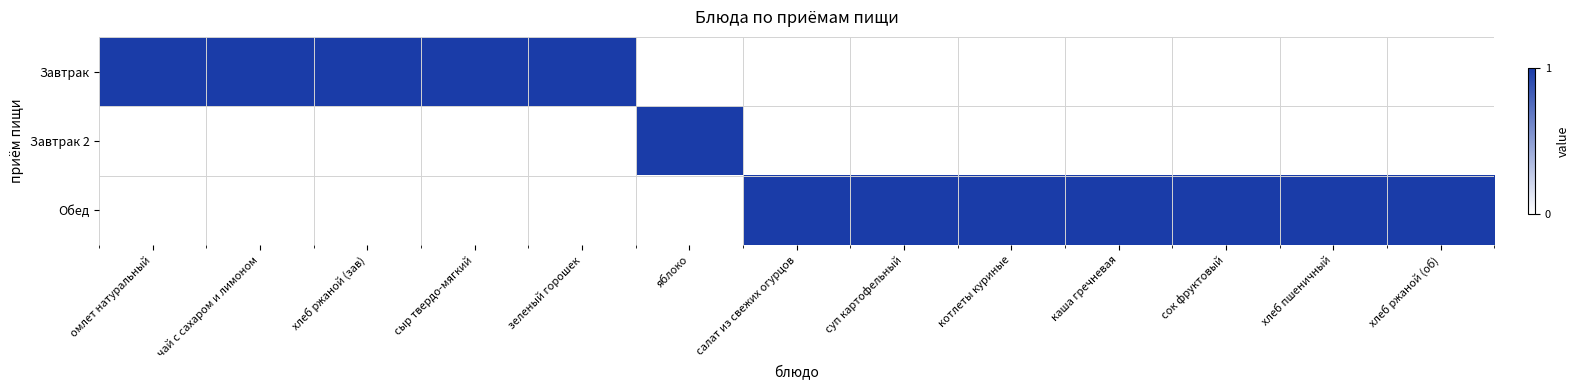

What is the difference between the highest and lowest values at котлеты куриные?

1